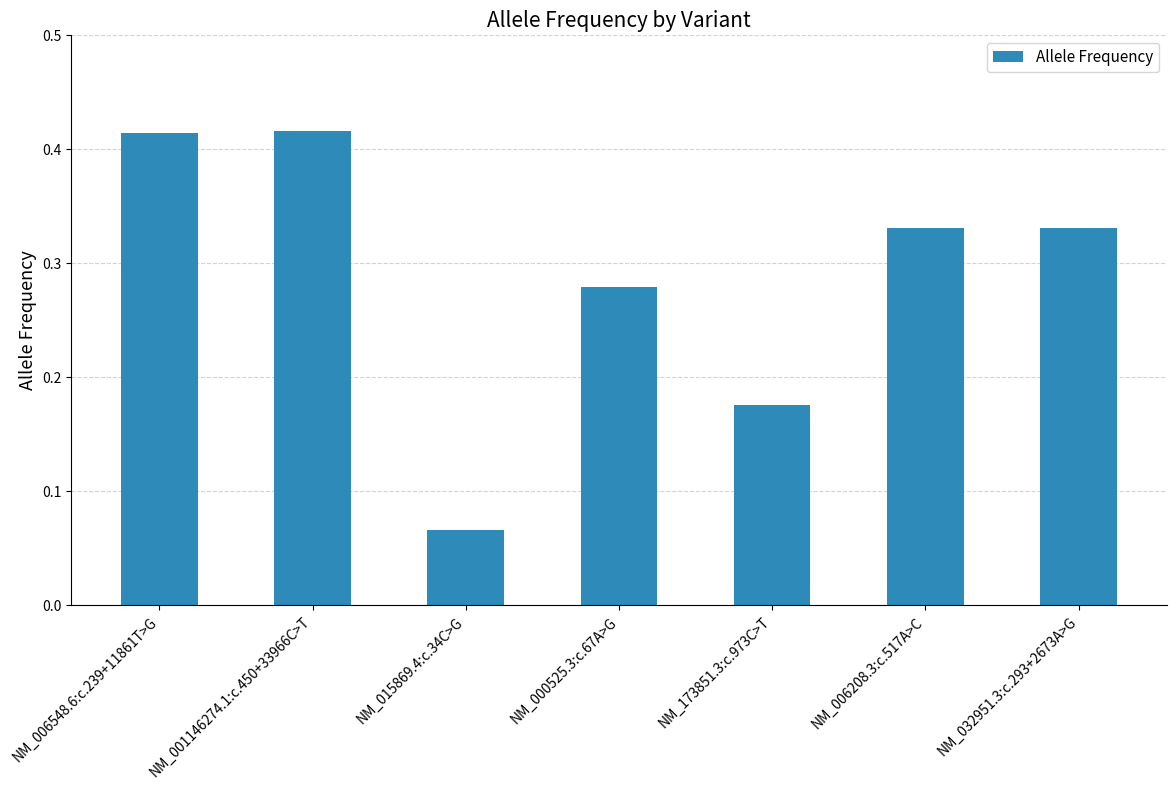

Between NM_000525.3:c.67A>G and NM_001146274.1:c.450+33966C>T, which is larger?

NM_001146274.1:c.450+33966C>T